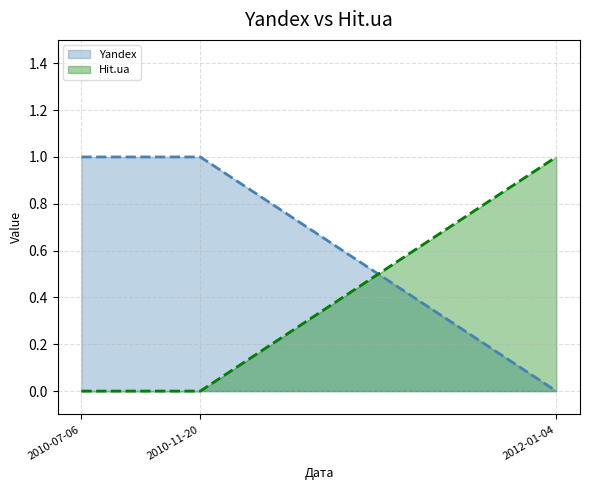

True or false: Hit.ua has a value of 2 at 2012-01-04.

False